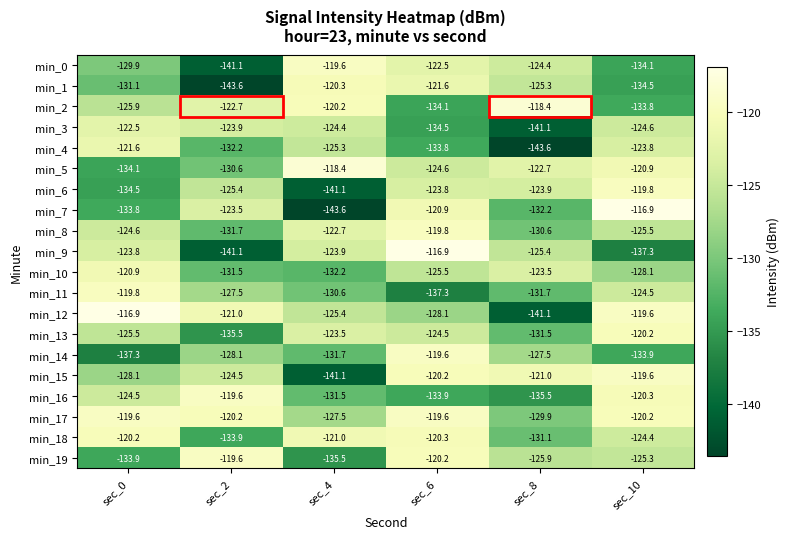

Between sec_4 and sec_8, which series saw the biggest shift?

min_15